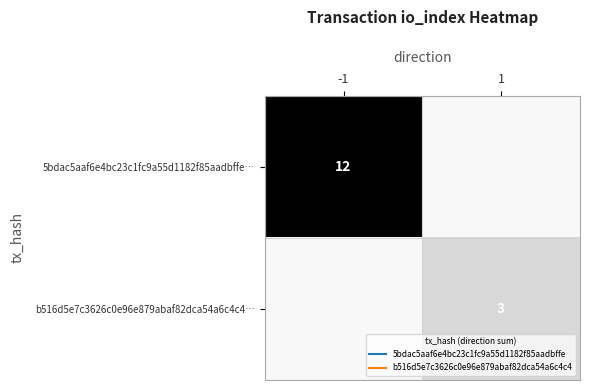

Count the number of data series in this chart.

2